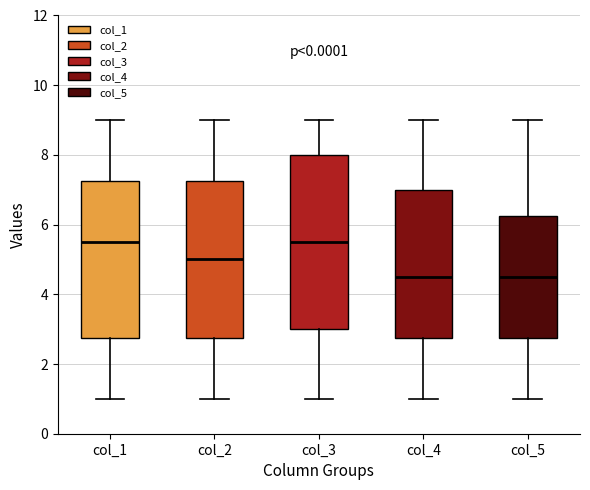

Reading left to right, transcribe this box plot: for each box, give where its median line is, the range the box spans, and where its two whiskers end, as read against the y-axis. The values are not printed on the chart, so give them approximately, as read against the axis.

col_1: median 5.6, box 2.8 to 7.2, whiskers 1.0 to 9.0
col_2: median 5.0, box 2.8 to 7.2, whiskers 1.0 to 9.0
col_3: median 5.6, box 3.0 to 8.0, whiskers 1.0 to 9.0
col_4: median 4.6, box 2.8 to 7.0, whiskers 1.0 to 9.0
col_5: median 4.6, box 2.8 to 6.2, whiskers 1.0 to 9.0